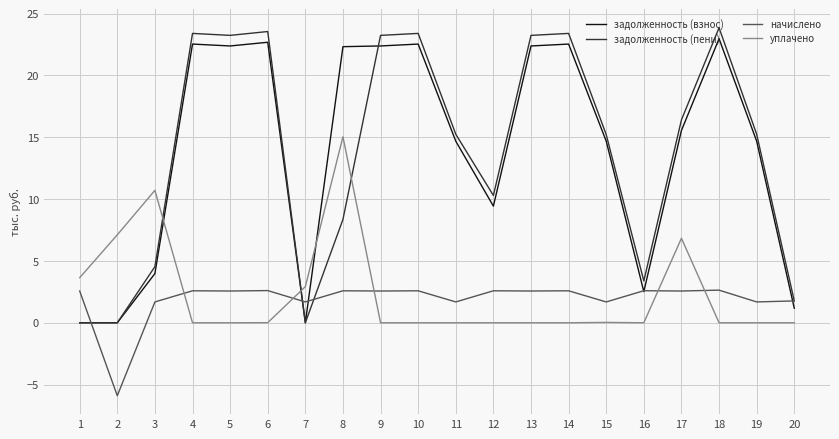

Is it true that уплачено equals 8.1 at 19?

False